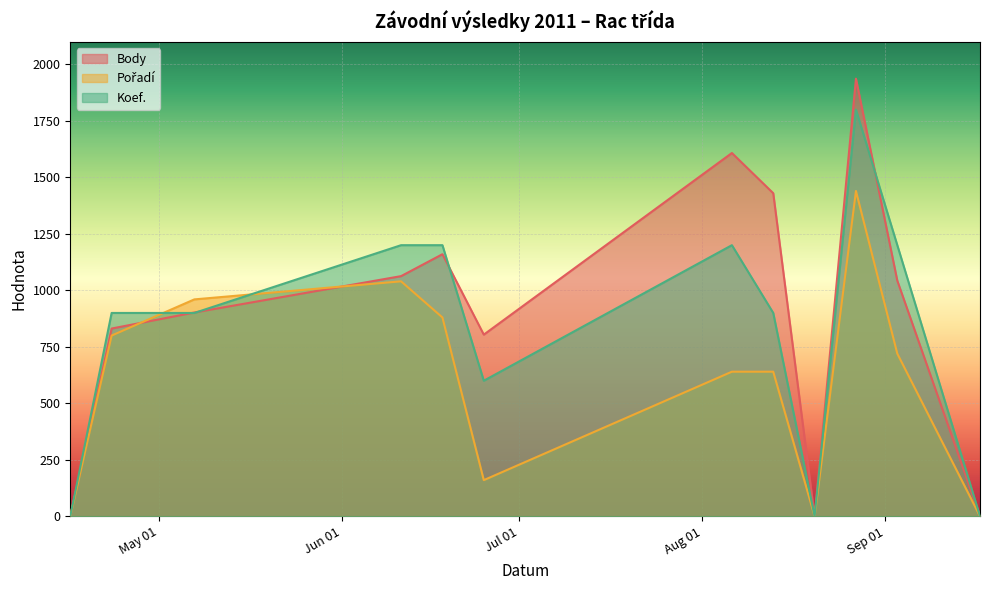

What is the difference between the Pořadí values at 2011-08-27 and 2011-04-16?

1440